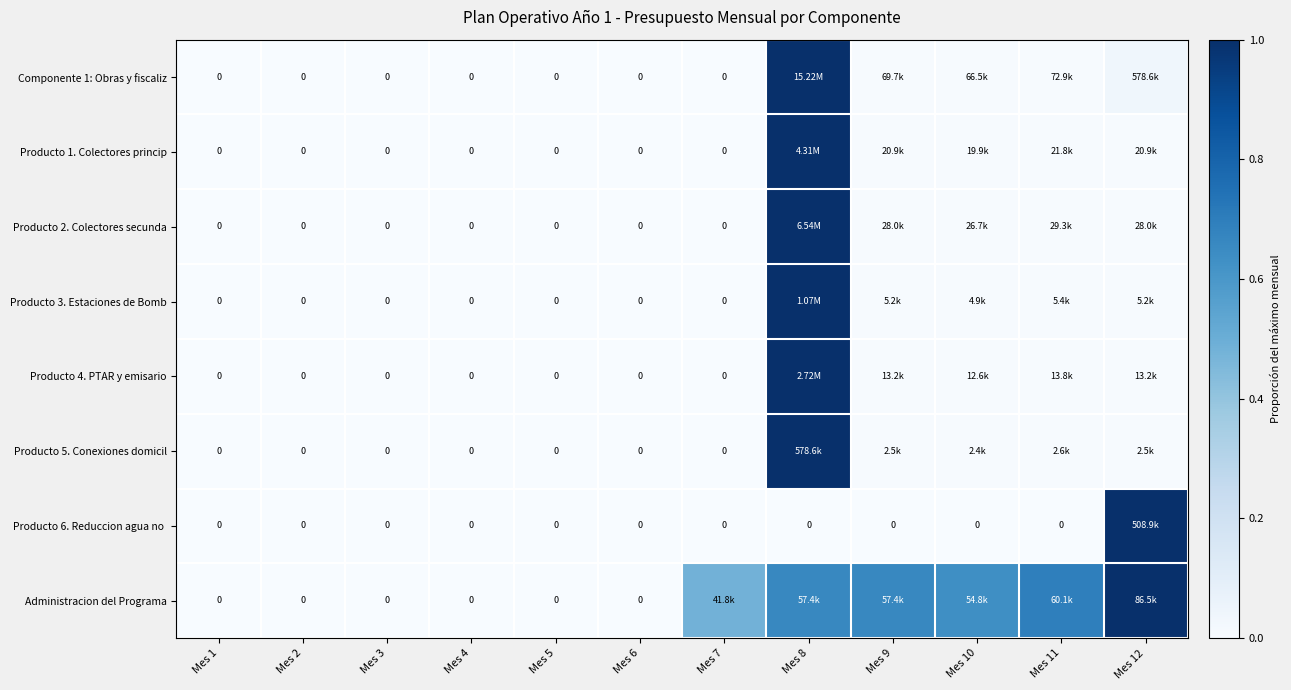

Count the number of data series in this chart.

8